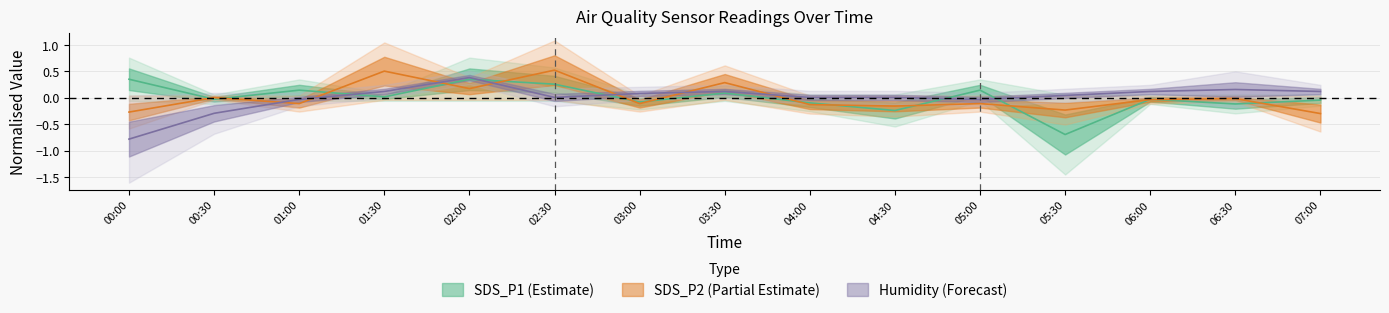

The SDS_P2 series shows 0.0 at 00:30. True or false?

False